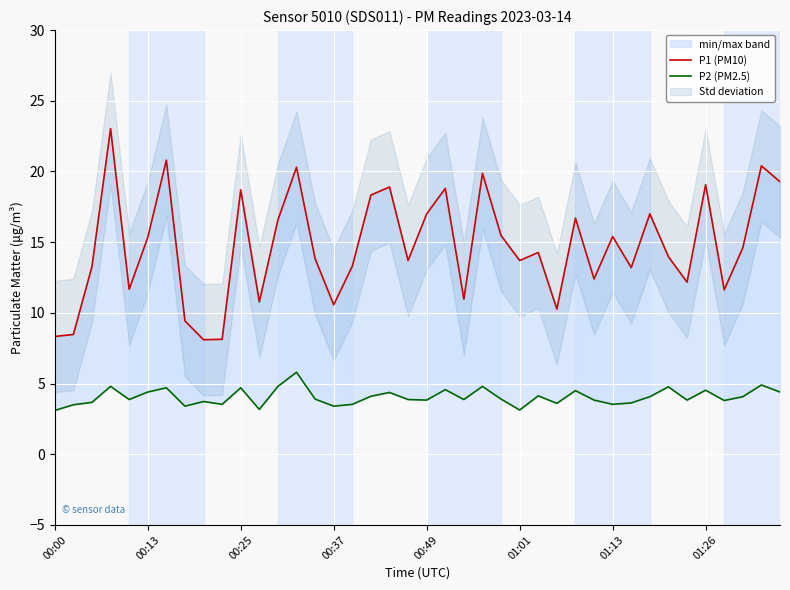

True or false: P2 (PM2.5) and P1 (PM10) intersect in this chart.

False